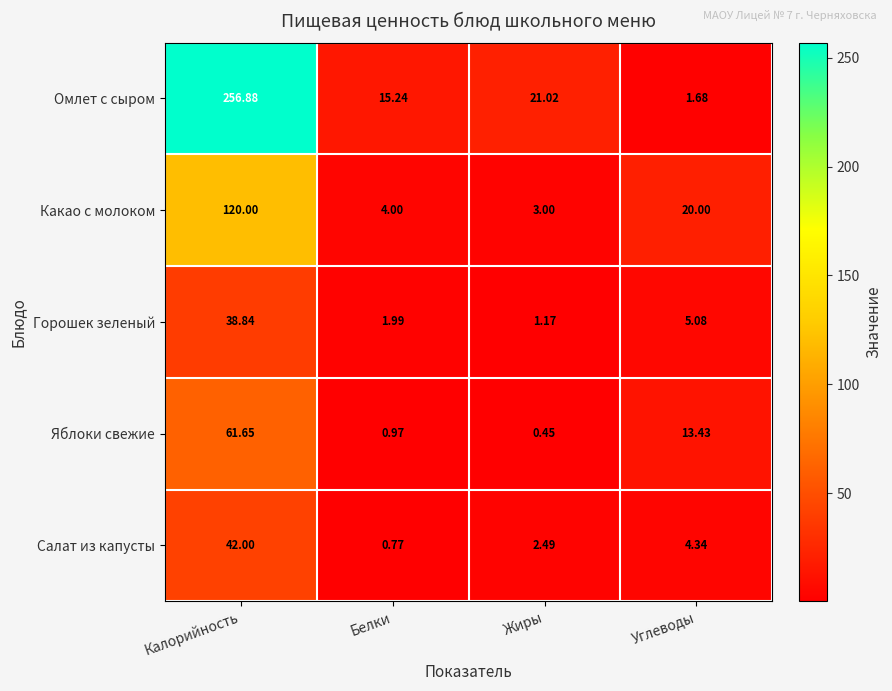

Which series changed the most between Калорийность and Белки?

Омлет с сыром